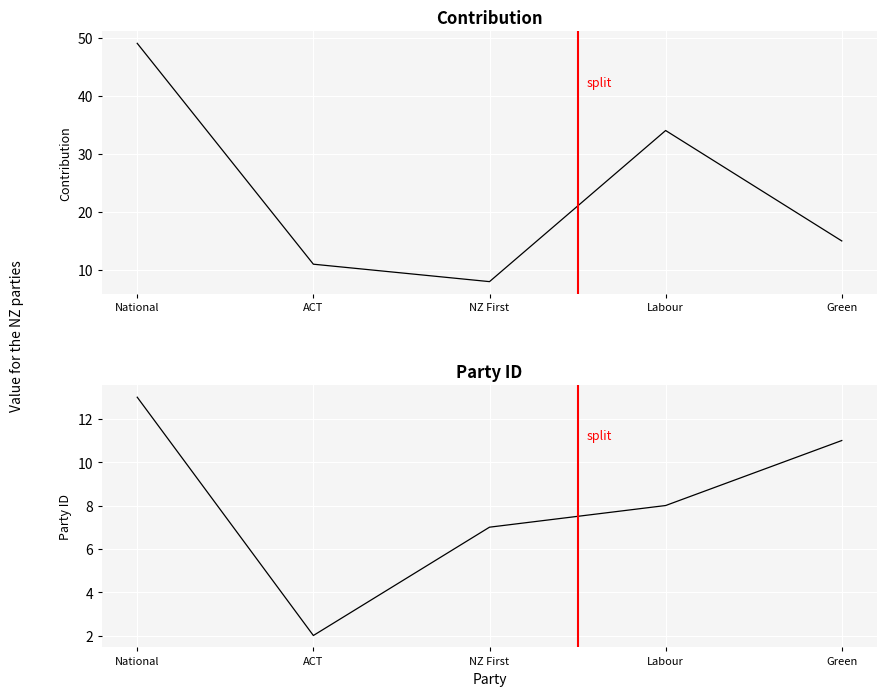

At which category does the chart reach its peak across all series?

National